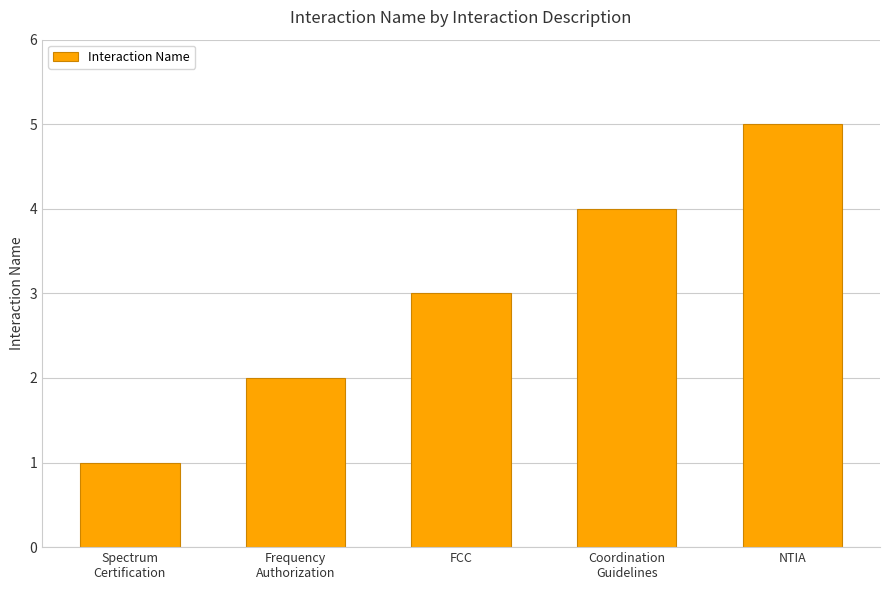

What position from the right is Spectrum
Certification?

5